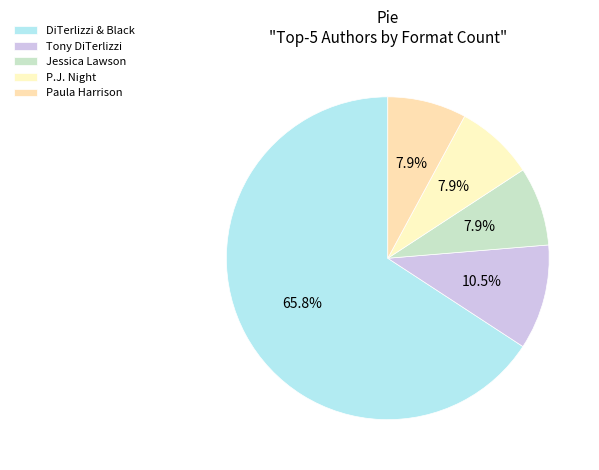

How many slices are in this pie chart?

5